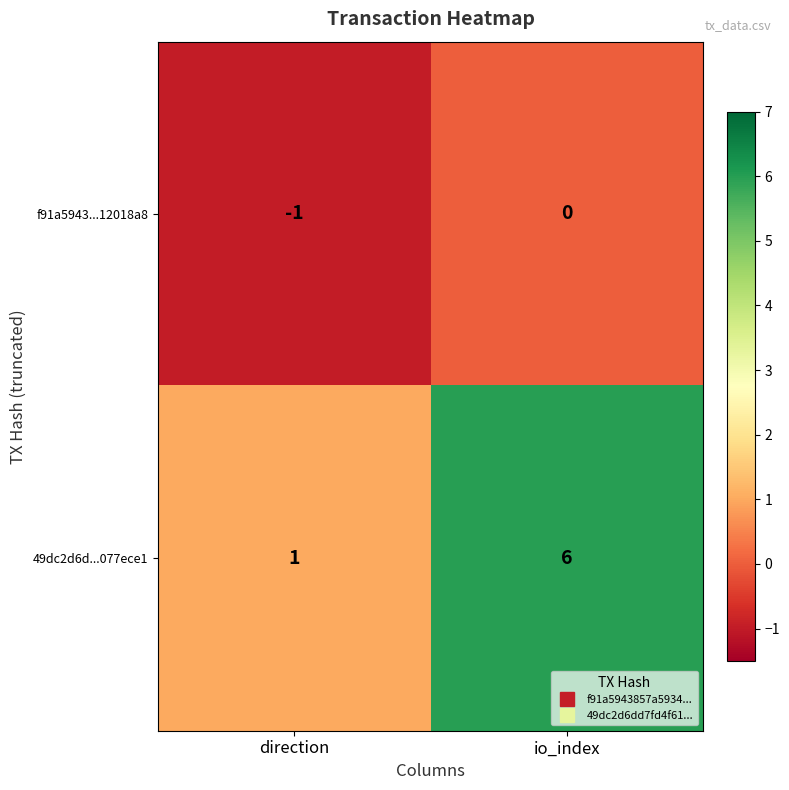

Which category has the highest value across all series?

io_index